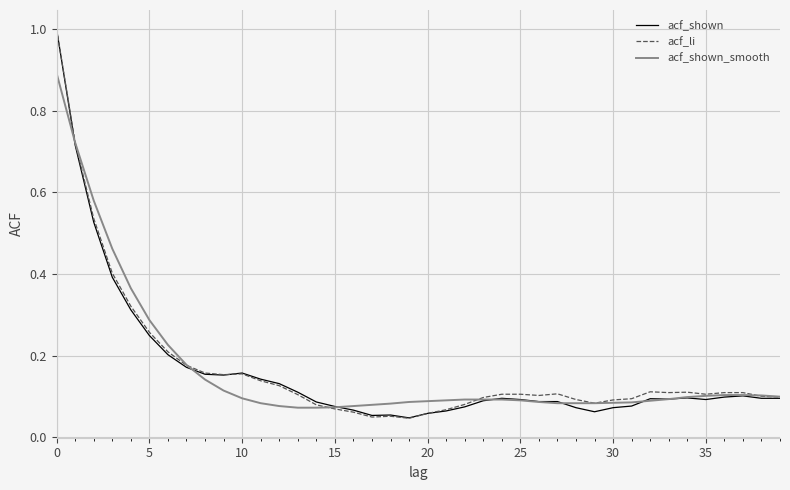

What is the maximum value for acf_li?

1.0